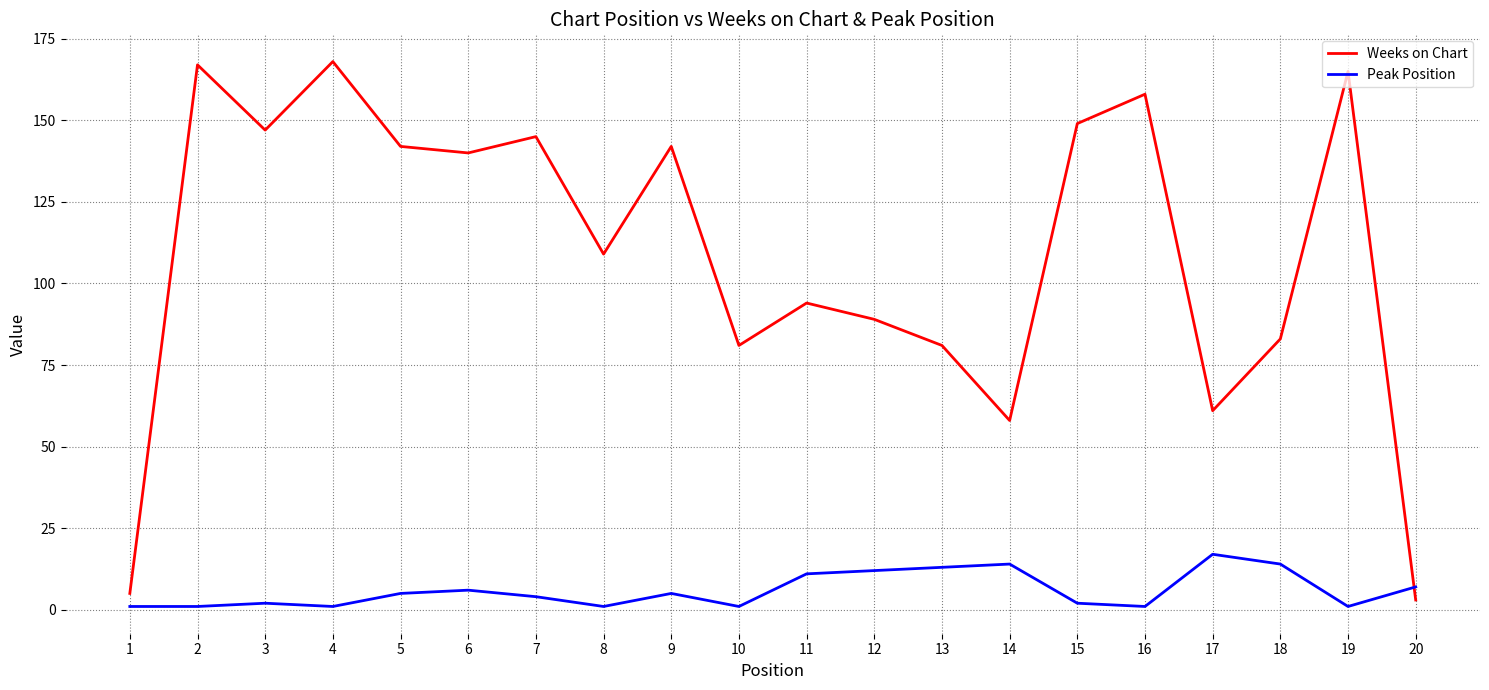

What is the greatest value displayed?

168